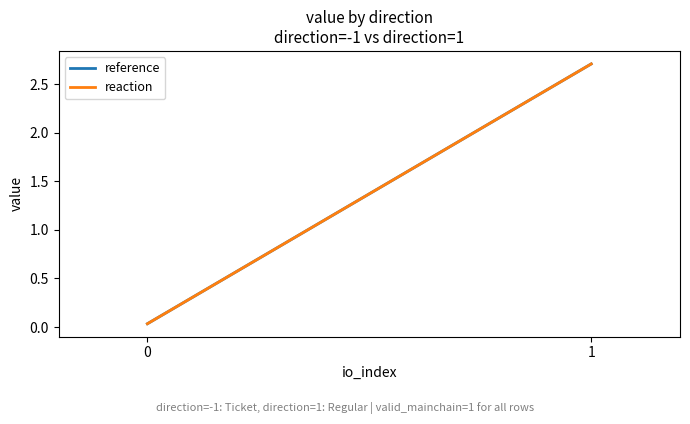

The value of reaction at 1 is 2.7. True or false?

True